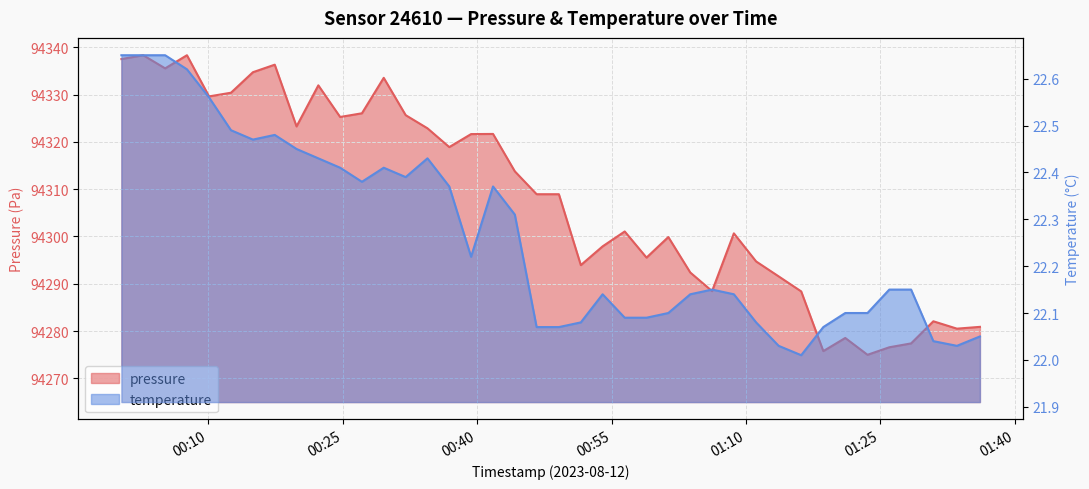

What are all the series names shown in the legend?

pressure, temperature